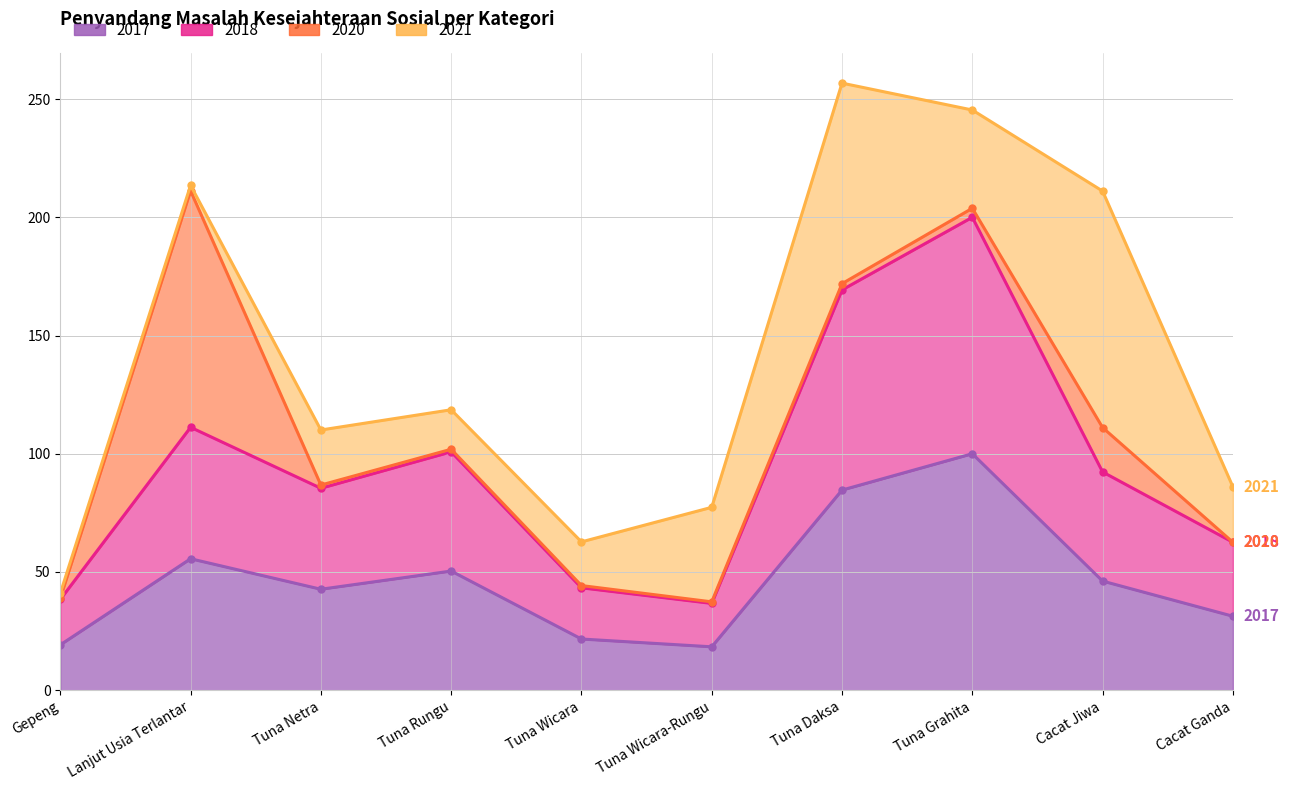

How many data points in 2018 are less than 92?

5